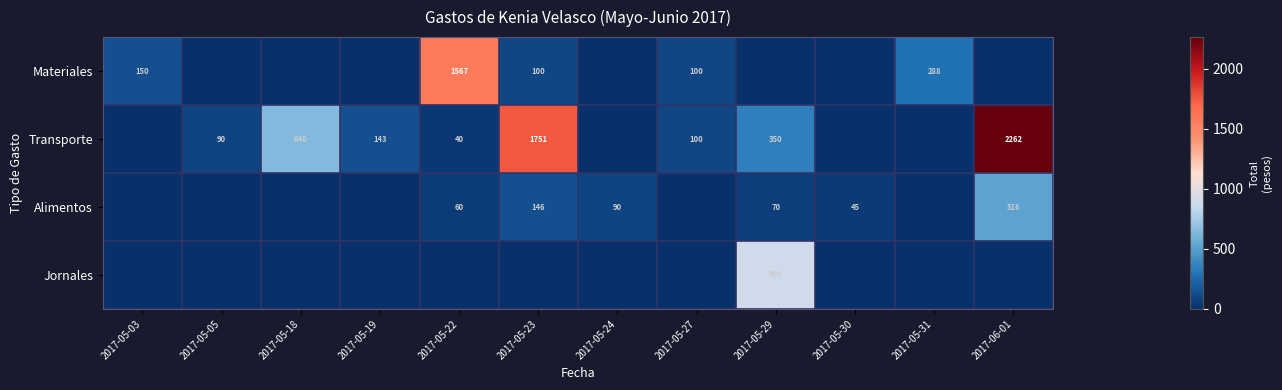

The value of Transporte at 2017-05-23 is 2422. True or false?

False